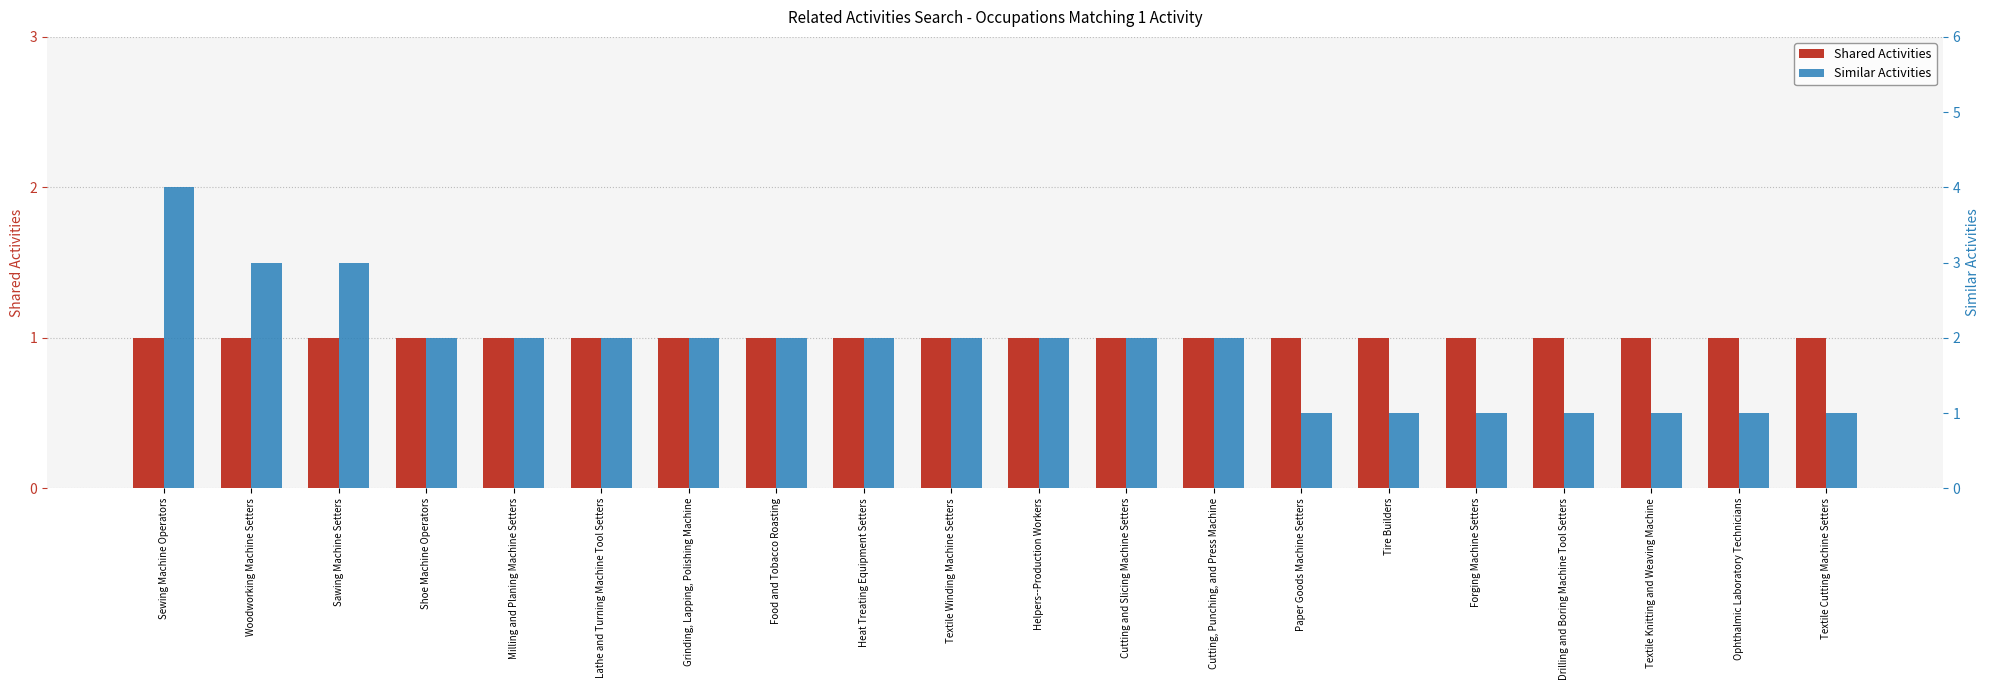

Reading left to right, what are all the values shown in this chart?

Shared Activities: 1	1	1	1	1	1	1	1	1	1	1	1	1	1	1	1	1	1	1	1
Similar Activities: 4	3	3	2	2	2	2	2	2	2	2	2	2	1	1	1	1	1	1	1